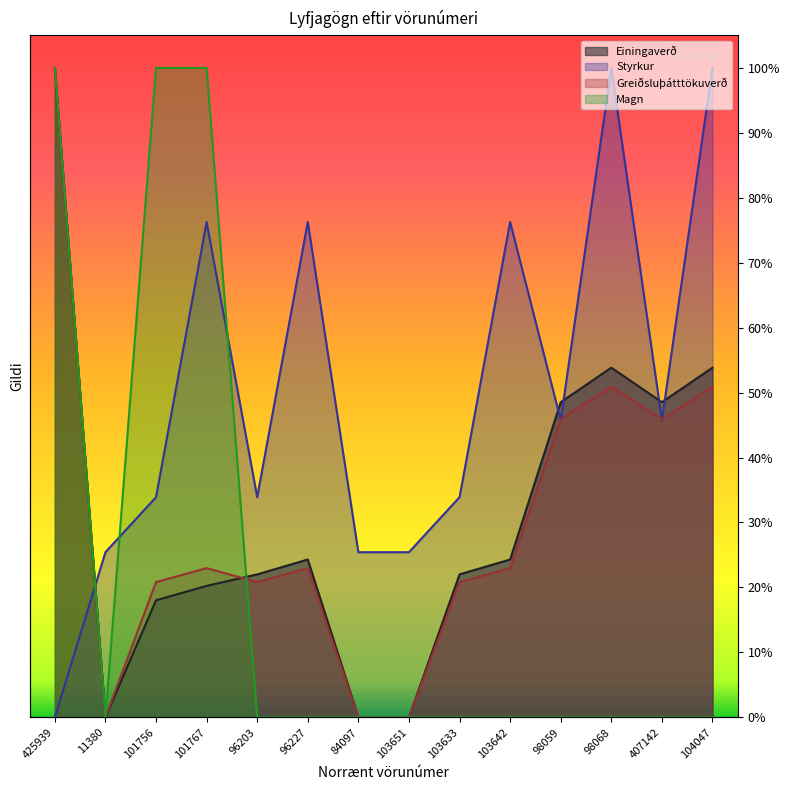

How many values in the Styrkur series exceed 45?

7